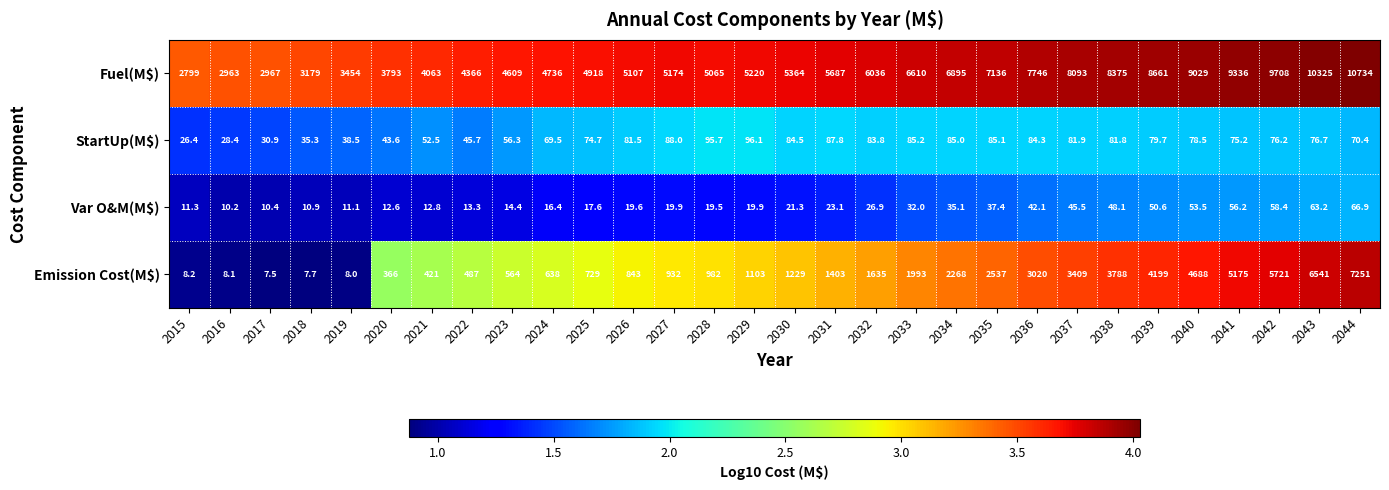

What is the difference between the Emission Cost(M$) values at 2040 and 2016?

4679.9